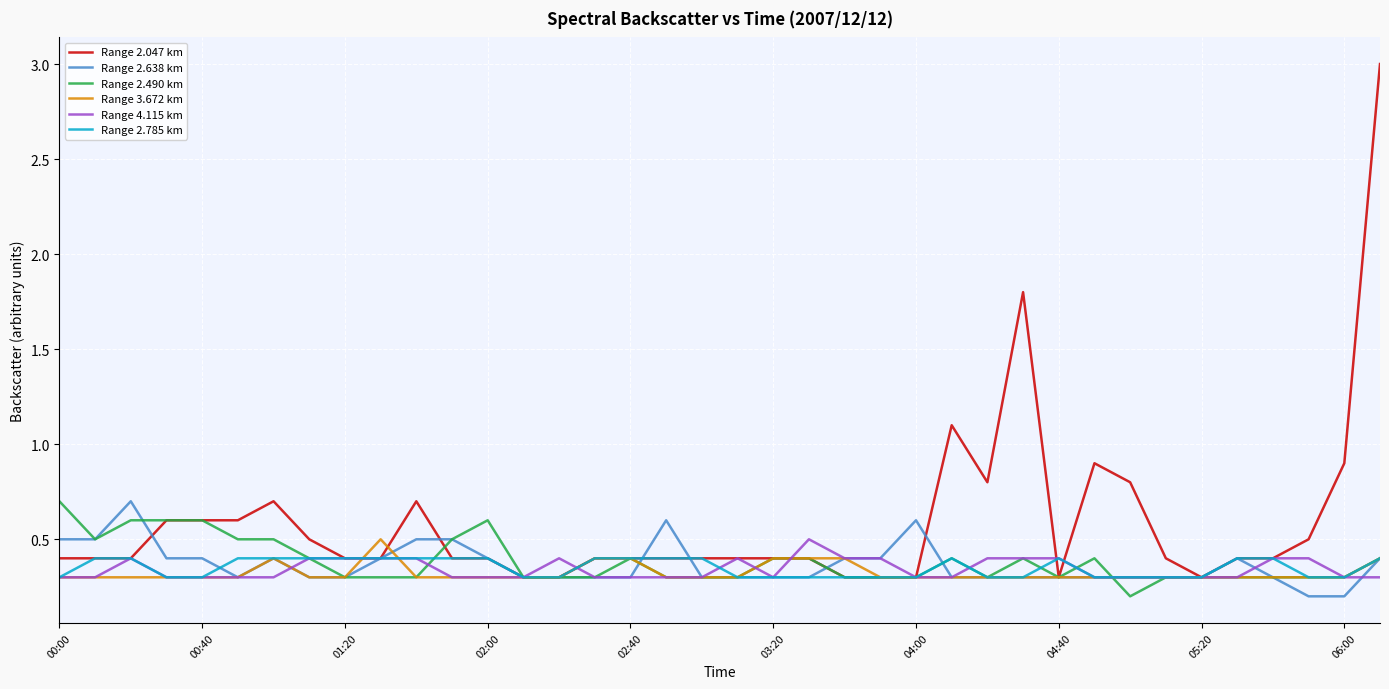

Reading right to left, what are all the values shown in this chart?

Range 2.047 km: 3.0	0.9	0.5	0.4	0.4	0.3	0.4	0.8	0.9	0.3	1.8	0.8	1.1	0.3	0.3	0.3	0.4	0.4	0.4	0.4	0.4	0.4	0.4	0.3	0.3	0.4	0.4	0.7	0.4	0.4	0.5	0.7	0.6	0.6	0.6	0.4	0.4	0.4
Range 2.638 km: 0.4	0.2	0.2	0.3	0.4	0.3	0.3	0.3	0.3	0.3	0.3	0.3	0.3	0.6	0.4	0.4	0.3	0.3	0.3	0.3	0.6	0.3	0.3	0.3	0.3	0.4	0.5	0.5	0.4	0.3	0.3	0.4	0.3	0.4	0.4	0.7	0.5	0.5
Range 2.490 km: 0.4	0.3	0.3	0.3	0.3	0.3	0.3	0.2	0.4	0.3	0.4	0.3	0.4	0.3	0.3	0.3	0.4	0.4	0.3	0.3	0.3	0.4	0.3	0.3	0.3	0.6	0.5	0.3	0.3	0.3	0.4	0.5	0.5	0.6	0.6	0.6	0.5	0.7
Range 3.672 km: 0.4	0.3	0.3	0.3	0.3	0.3	0.3	0.3	0.3	0.3	0.3	0.3	0.3	0.3	0.3	0.4	0.4	0.4	0.3	0.3	0.3	0.4	0.4	0.3	0.3	0.3	0.3	0.3	0.5	0.3	0.3	0.4	0.3	0.3	0.3	0.3	0.3	0.3
Range 4.115 km: 0.3	0.3	0.4	0.4	0.3	0.3	0.3	0.3	0.3	0.4	0.4	0.4	0.3	0.3	0.4	0.4	0.5	0.3	0.4	0.3	0.3	0.3	0.3	0.4	0.3	0.3	0.3	0.4	0.4	0.4	0.4	0.3	0.3	0.3	0.3	0.4	0.3	0.3
Range 2.785 km: 0.4	0.3	0.3	0.4	0.4	0.3	0.3	0.3	0.3	0.4	0.3	0.3	0.4	0.3	0.3	0.3	0.3	0.3	0.3	0.4	0.4	0.4	0.4	0.3	0.3	0.4	0.4	0.4	0.4	0.4	0.4	0.4	0.4	0.3	0.3	0.4	0.4	0.3